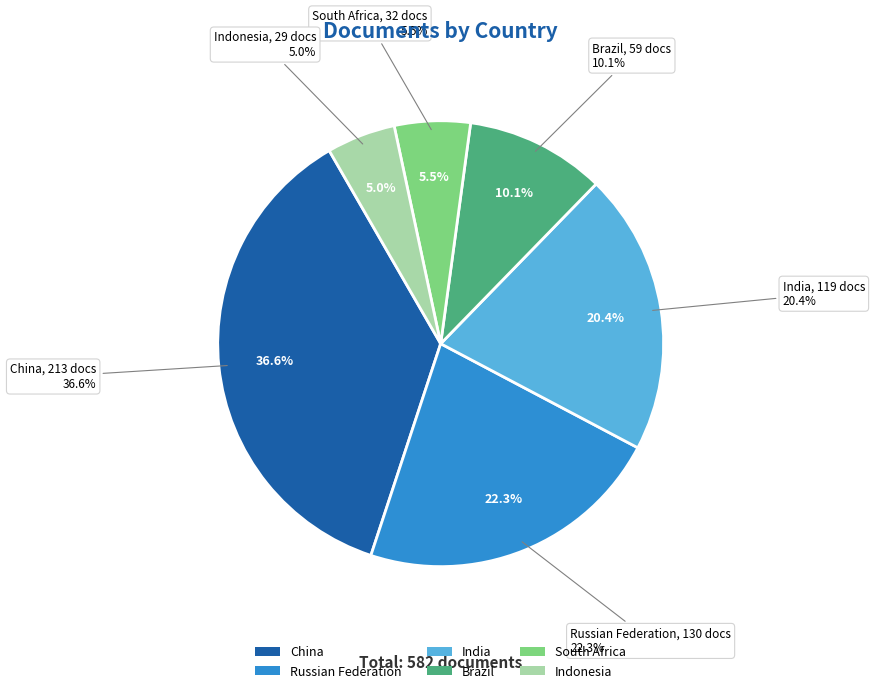

Is there a majority slice in this chart?

No